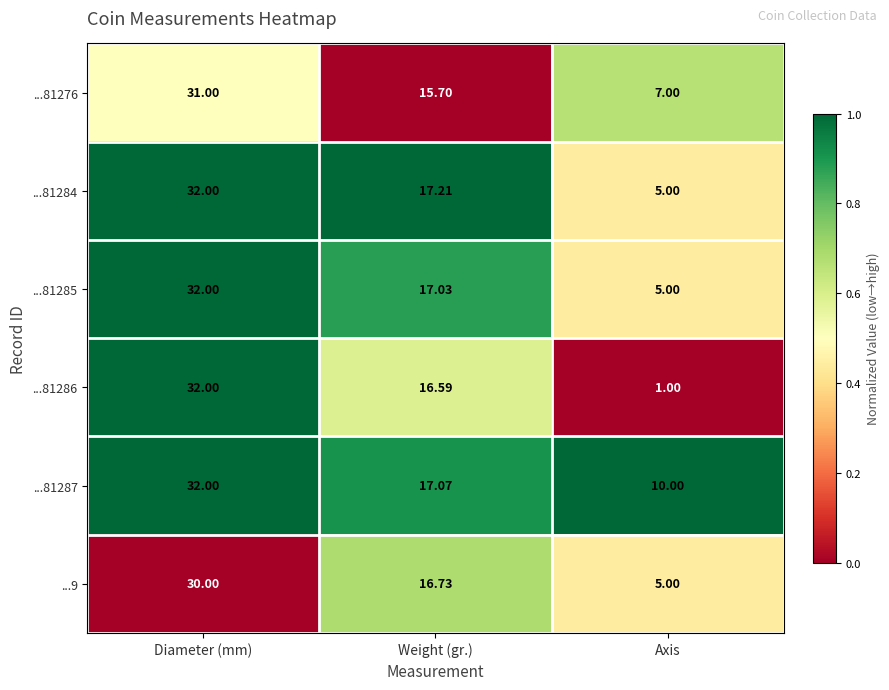

Count the number of data series in this chart.

6